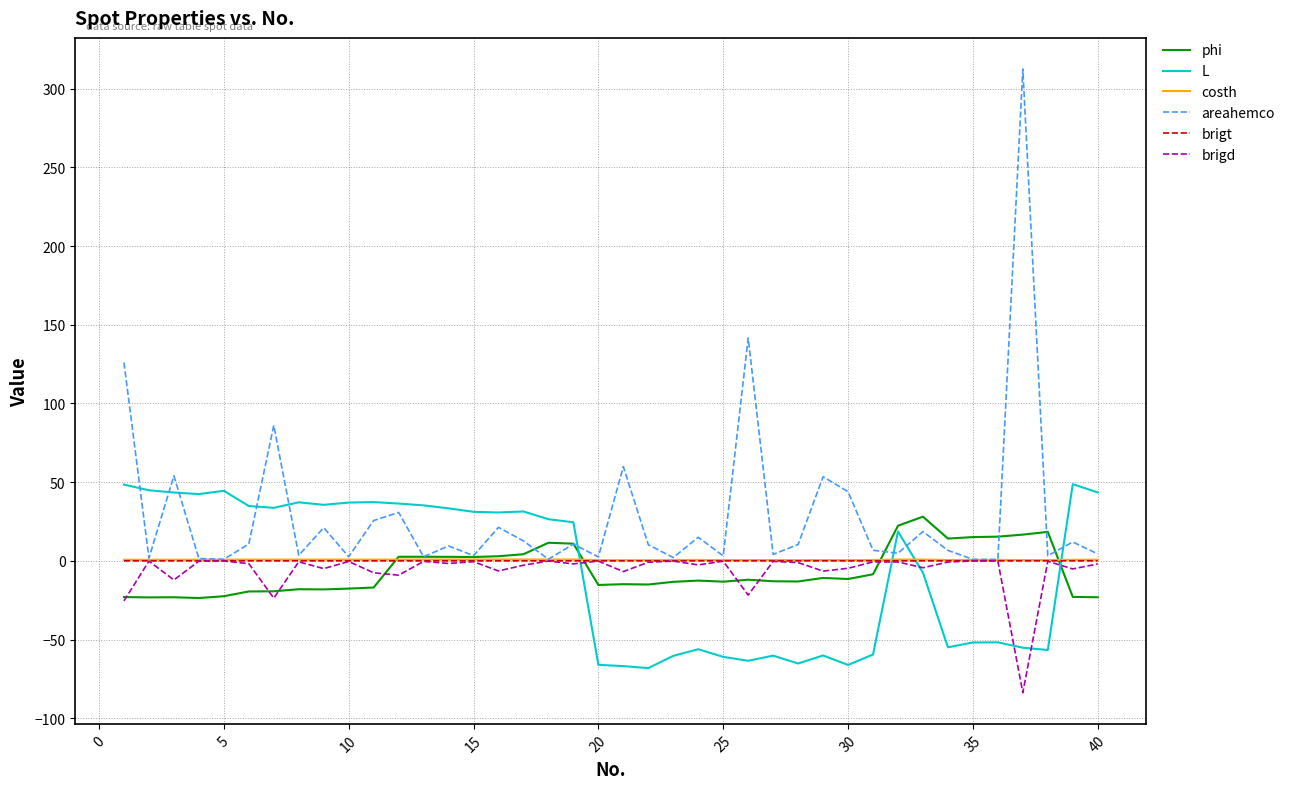

Which series has the largest total across all categories?

areahemco